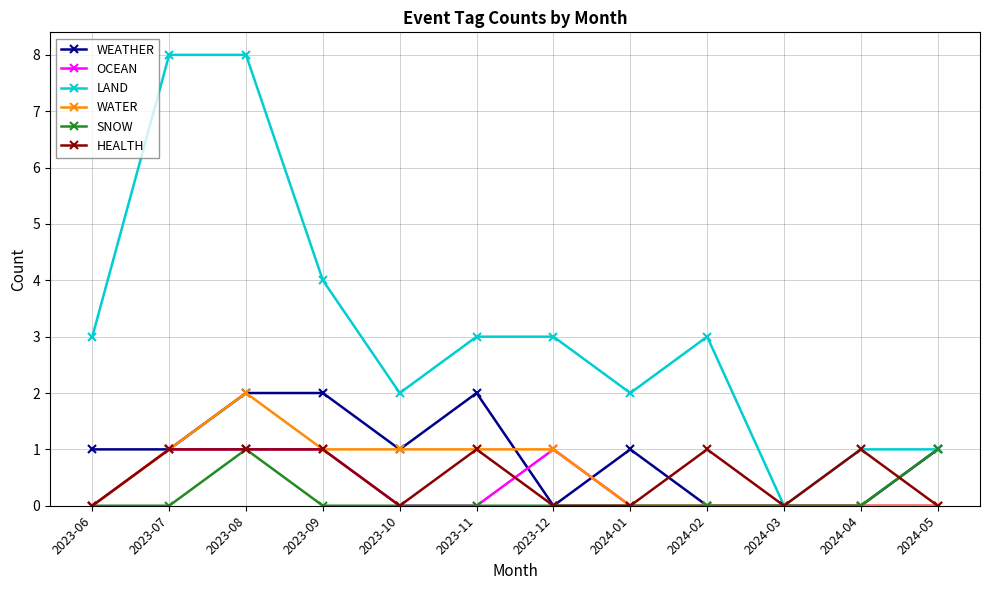

What is the label of the 2nd point from the left?

2023-07